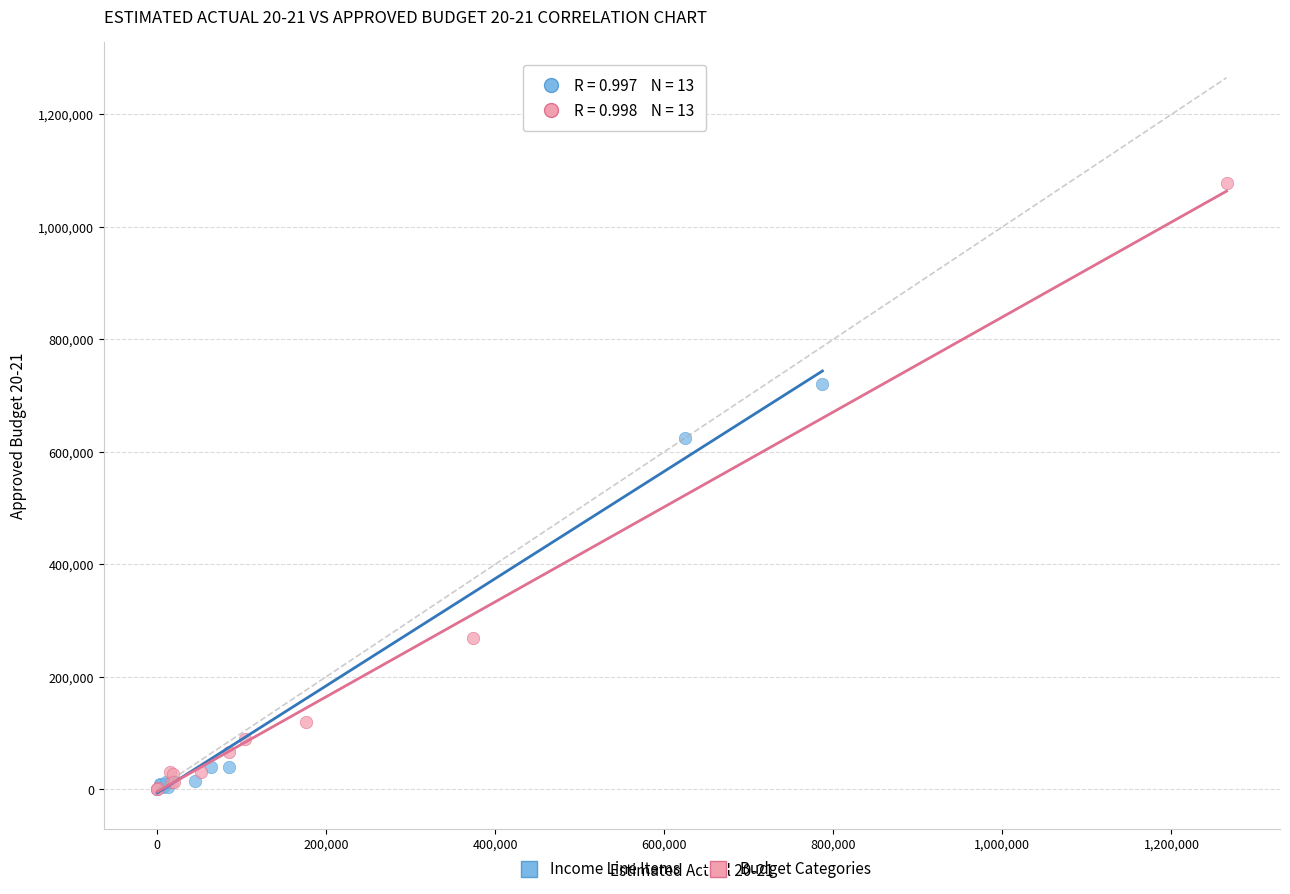

Which series contains the highest Y value?

Budget Categories